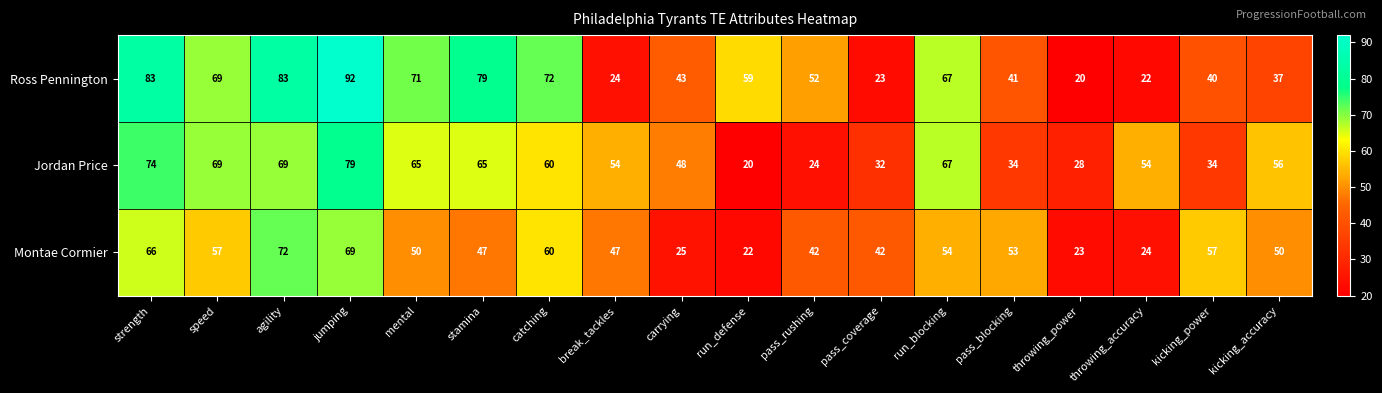

Rank the series by their maximum value, from lowest to highest.

Montae Cormier, Jordan Price, Ross Pennington